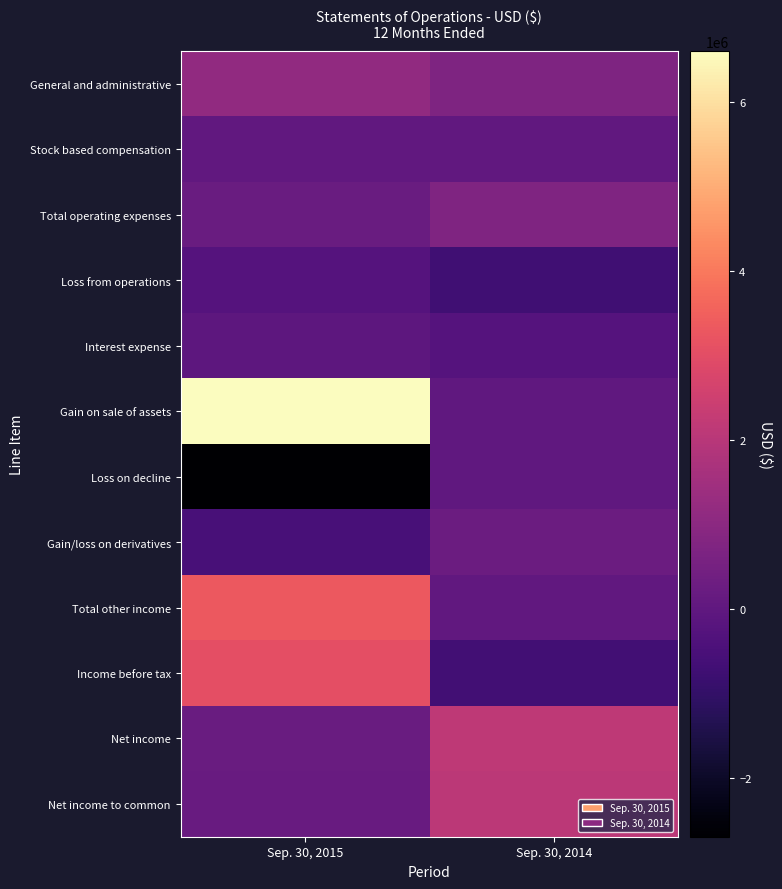

Reading left to right, transcribe all the data shown in this chart.

General and administrative: Sep. 30, 2015=1144431	Sep. 30, 2014=698339
Stock based compensation: Sep. 30, 2015=32365	Sep. 30, 2014=27556
Total operating expenses: Sep. 30, 2015=241823	Sep. 30, 2014=725895
Loss from operations: Sep. 30, 2015=-241823	Sep. 30, 2014=-725895
Interest expense: Sep. 30, 2015=-62779	Sep. 30, 2014=-232379
Gain on sale of assets: Sep. 30, 2015=6604431	Sep. 30, 2014=0
Loss on decline: Sep. 30, 2015=-2700000	Sep. 30, 2014=0
Gain/loss on derivatives: Sep. 30, 2015=-528230	Sep. 30, 2014=269396
Total other income: Sep. 30, 2015=3313422	Sep. 30, 2014=37017
Income before tax: Sep. 30, 2015=3071599	Sep. 30, 2014=-688878
Net income: Sep. 30, 2015=242599	Sep. 30, 2014=2140122
Net income to common: Sep. 30, 2015=171799	Sep. 30, 2014=2069322